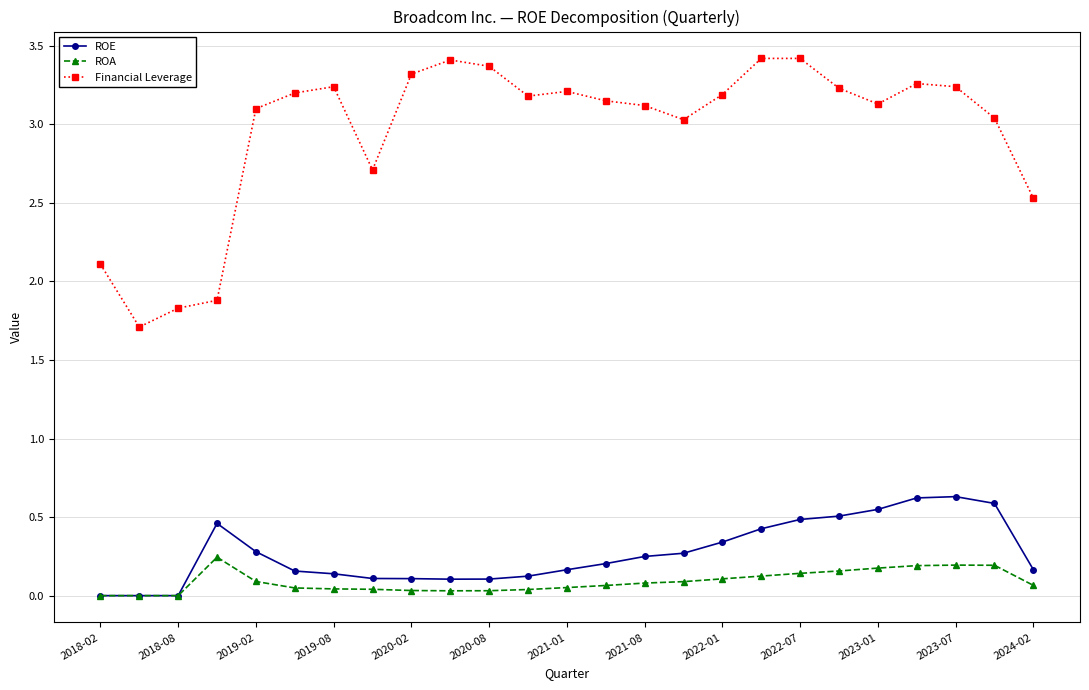

At how many categories does at least one series exceed 1?

25